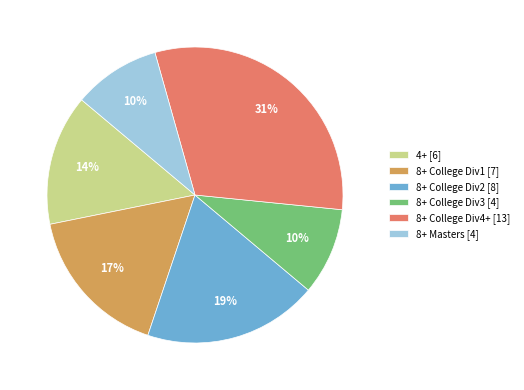

Is there a majority slice in this chart?

No